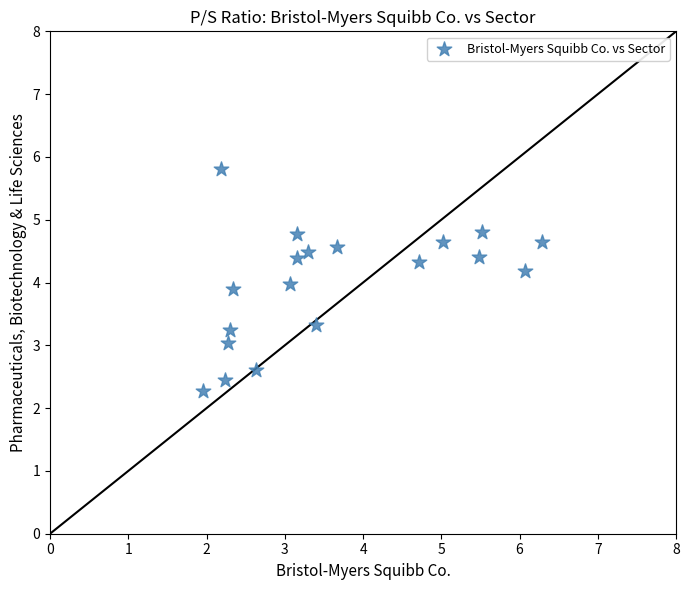

What is the range of X values (max minus min)?

4.3